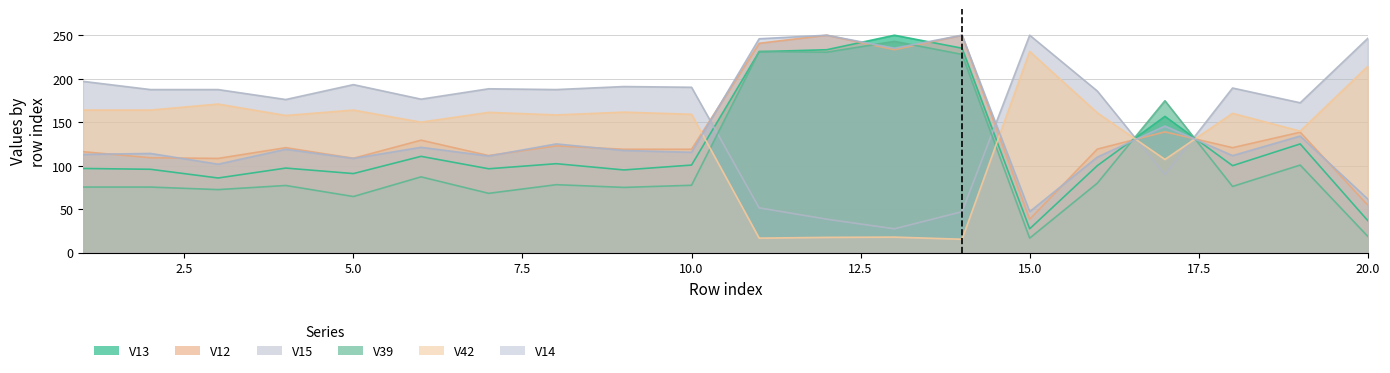

Where is the first local maximum for V14?

2